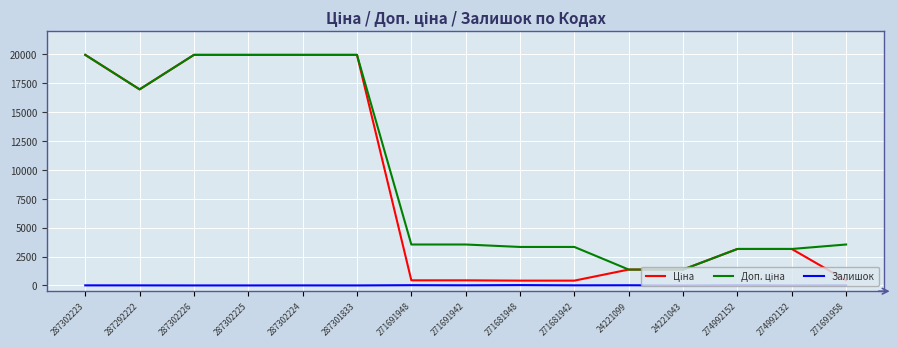

What is the maximum value shown in the chart?

19964.2